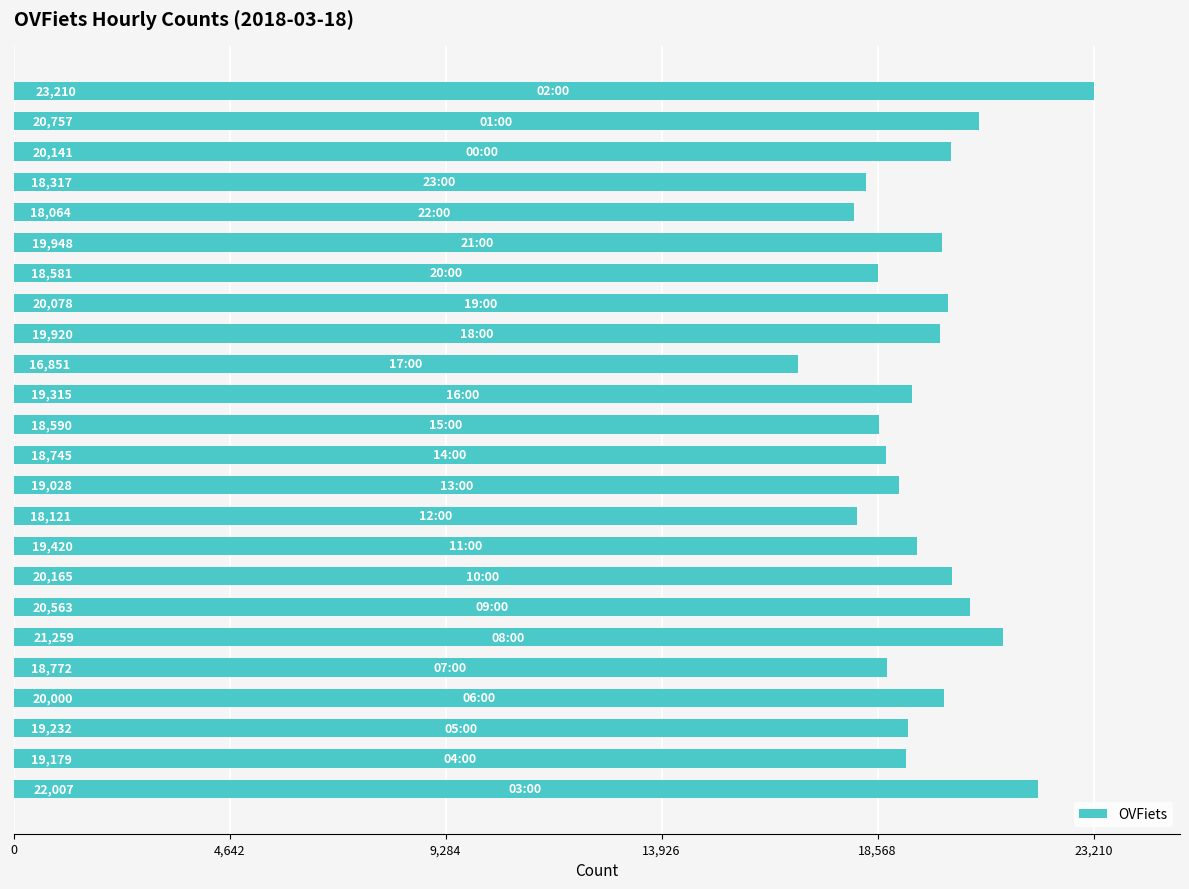

What is the minimum value shown in the chart?

16851